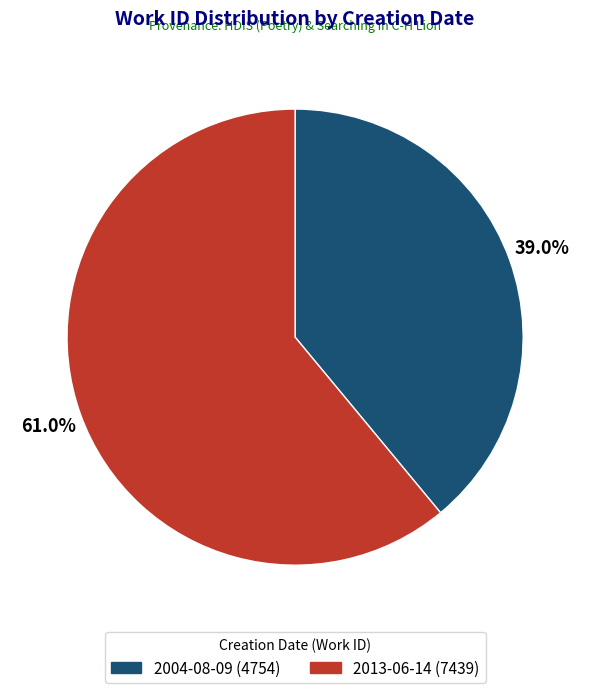

Approximately how many times larger is the value at 2013-06-14 compared to 2004-08-09?

1.6